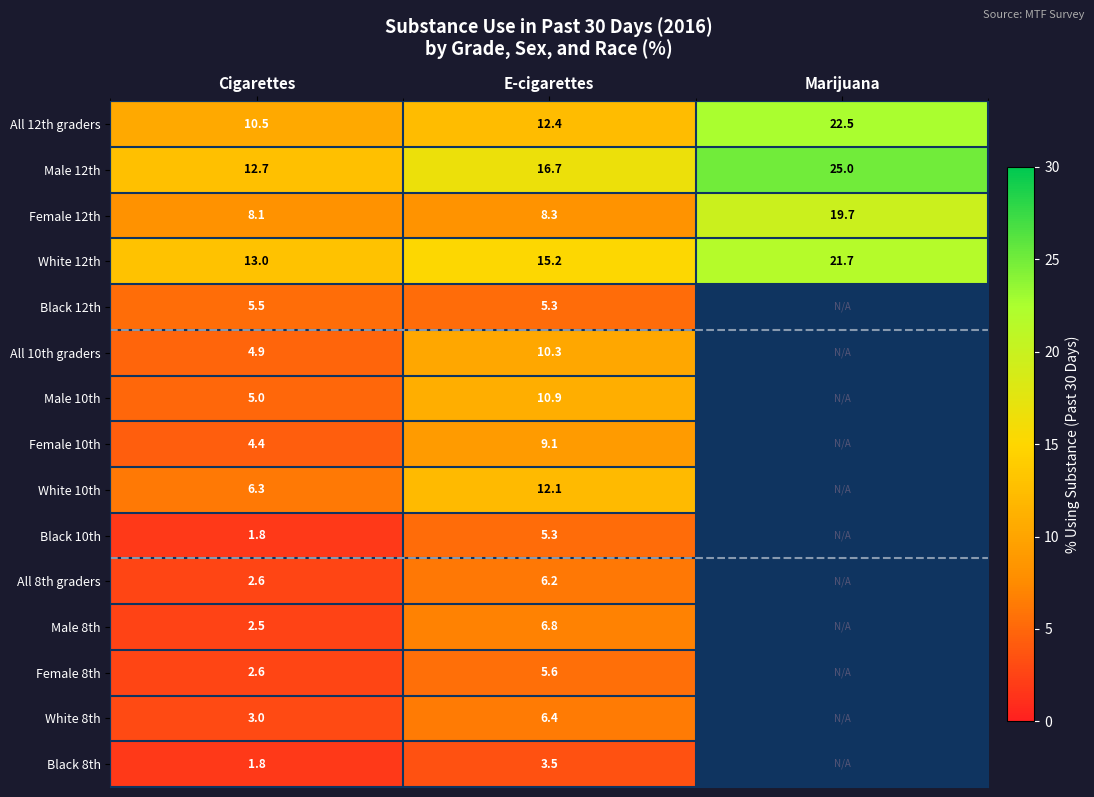

Rank the categories by White 12th value from highest to lowest.

Marijuana, E-cigarettes, Cigarettes